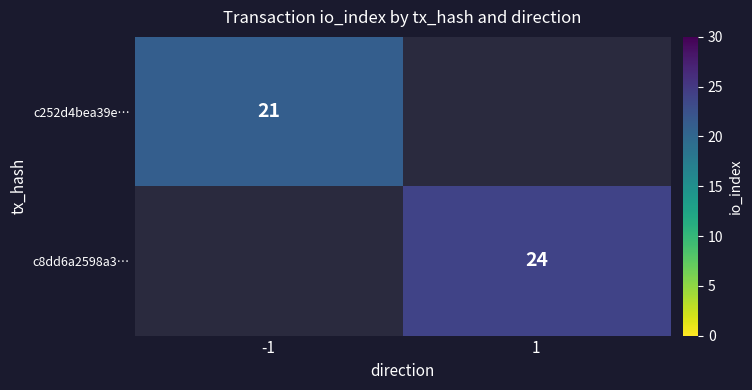

The c252d4bea39e… series shows 28 at -1. True or false?

False